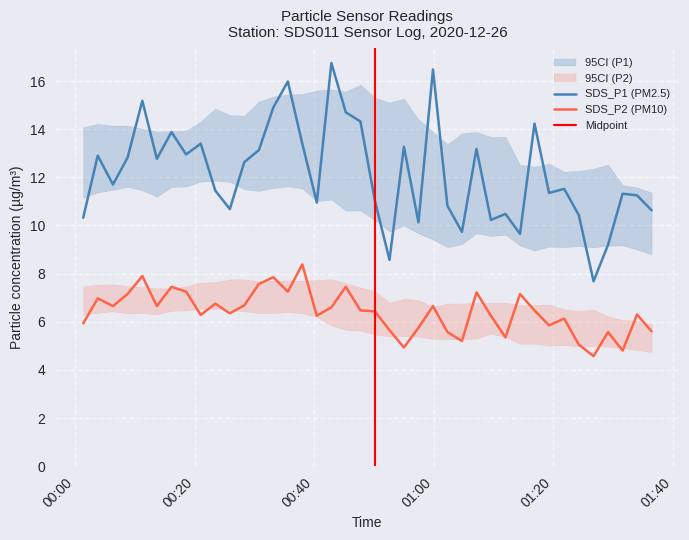

What is the spread (max minus min) of values at 2020/12/26 00:55:00?

8.3